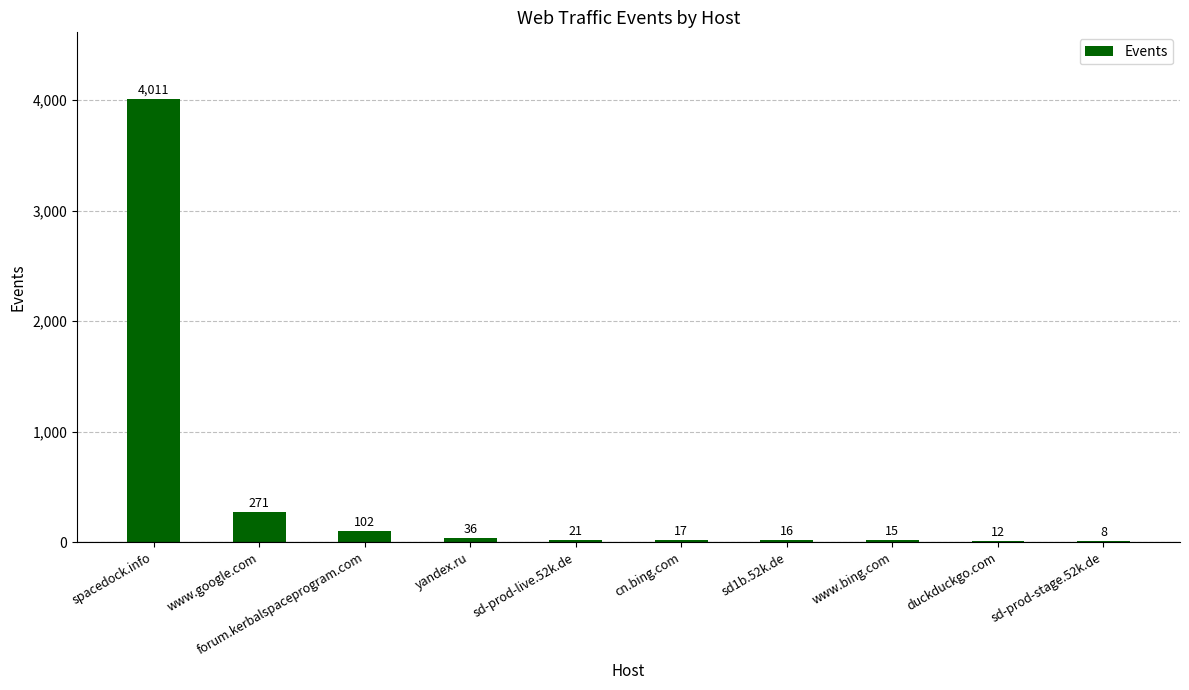

The chart shows a value of 16 at sd1b.52k.de. True or false?

True